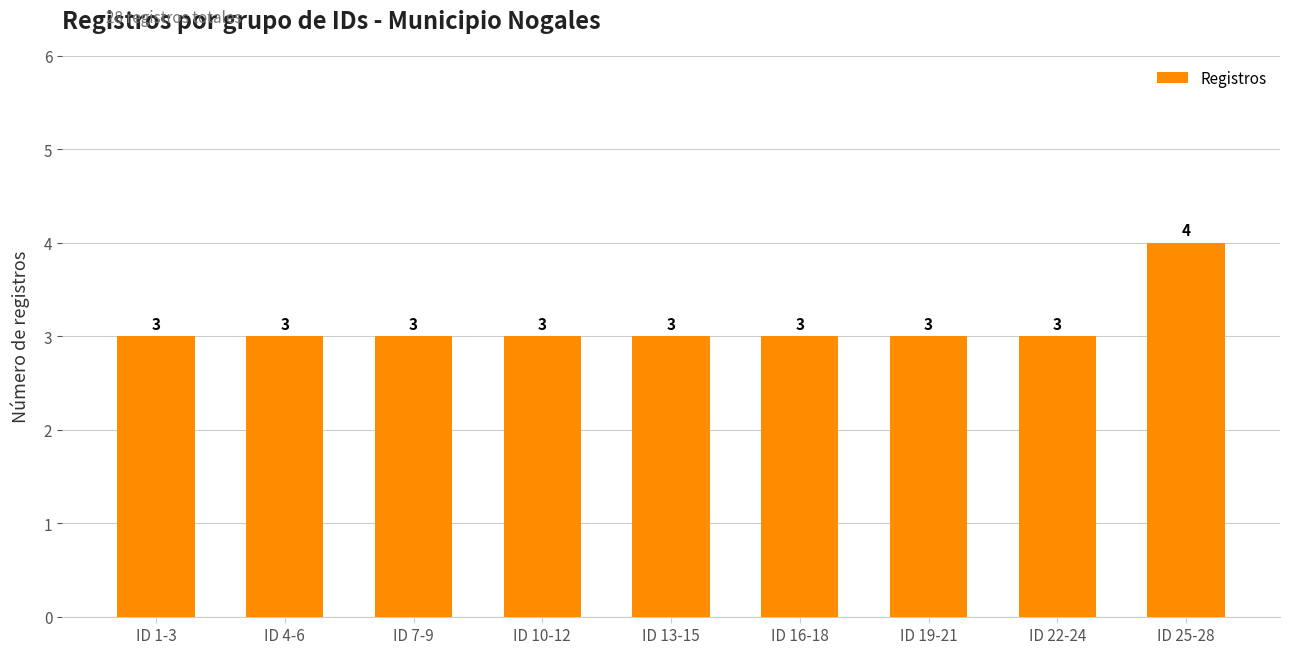

Reading left to right, what are all the values shown in this chart?

ID 1-3=3	ID 4-6=3	ID 7-9=3	ID 10-12=3	ID 13-15=3	ID 16-18=3	ID 19-21=3	ID 22-24=3	ID 25-28=4